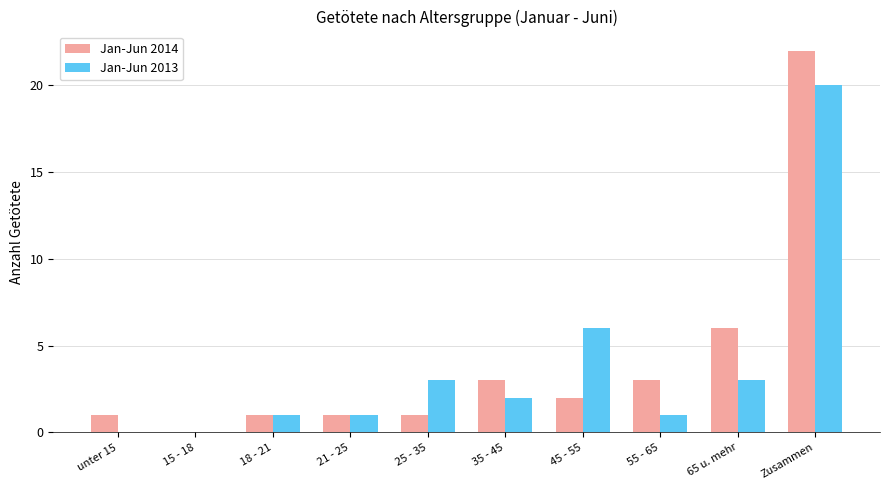

Which series has the widest spread of values?

Jan-Jun 2014